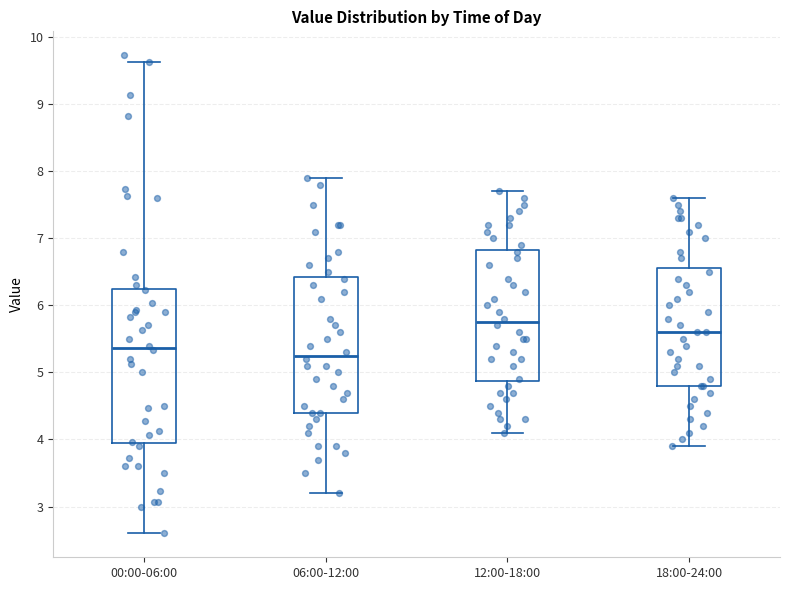

Reading left to right, transcribe this box plot: for each box, give where its median line is, the range the box spans, and where its two whiskers end, as read against the y-axis. The values are not printed on the chart, so give them approximately, as read against the axis.

00:00-06:00: median 5.4, box 4.0 to 6.2, whiskers 2.6 to 9.6
06:00-12:00: median 5.3, box 4.4 to 6.4, whiskers 3.2 to 7.9
12:00-18:00: median 5.8, box 4.9 to 6.8, whiskers 4.1 to 7.7
18:00-24:00: median 5.6, box 4.8 to 6.6, whiskers 3.9 to 7.6